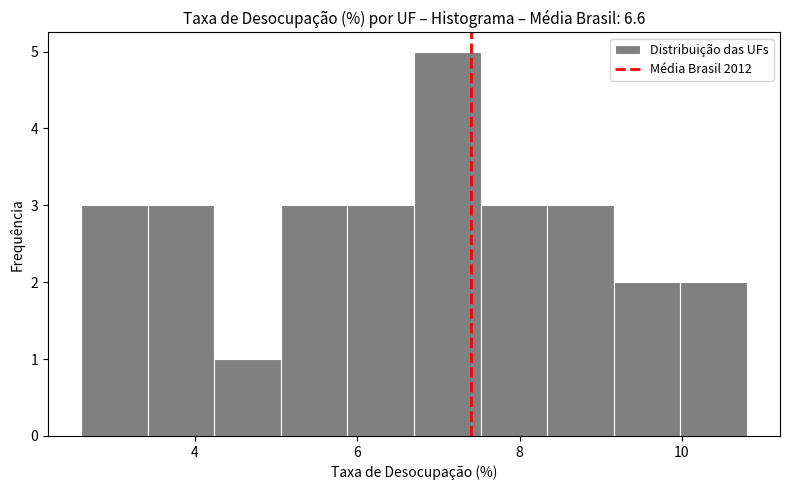

How tall is the bar that spans 4.24 to 5.06 on the x-axis? Neither the bar edges nor the heights are printed on the chart, so give them approximately, as read against the axes.

1